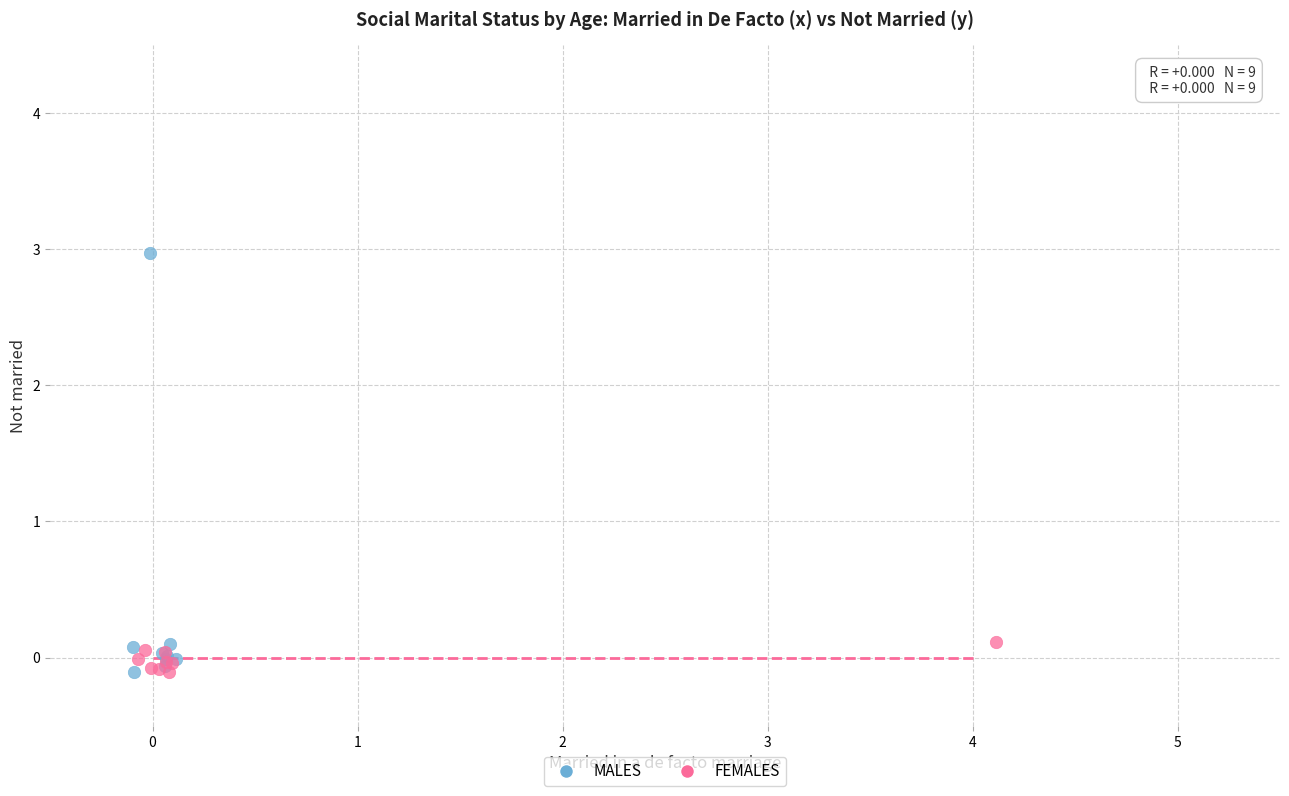

Which series has the widest spread of Y values?

MALES